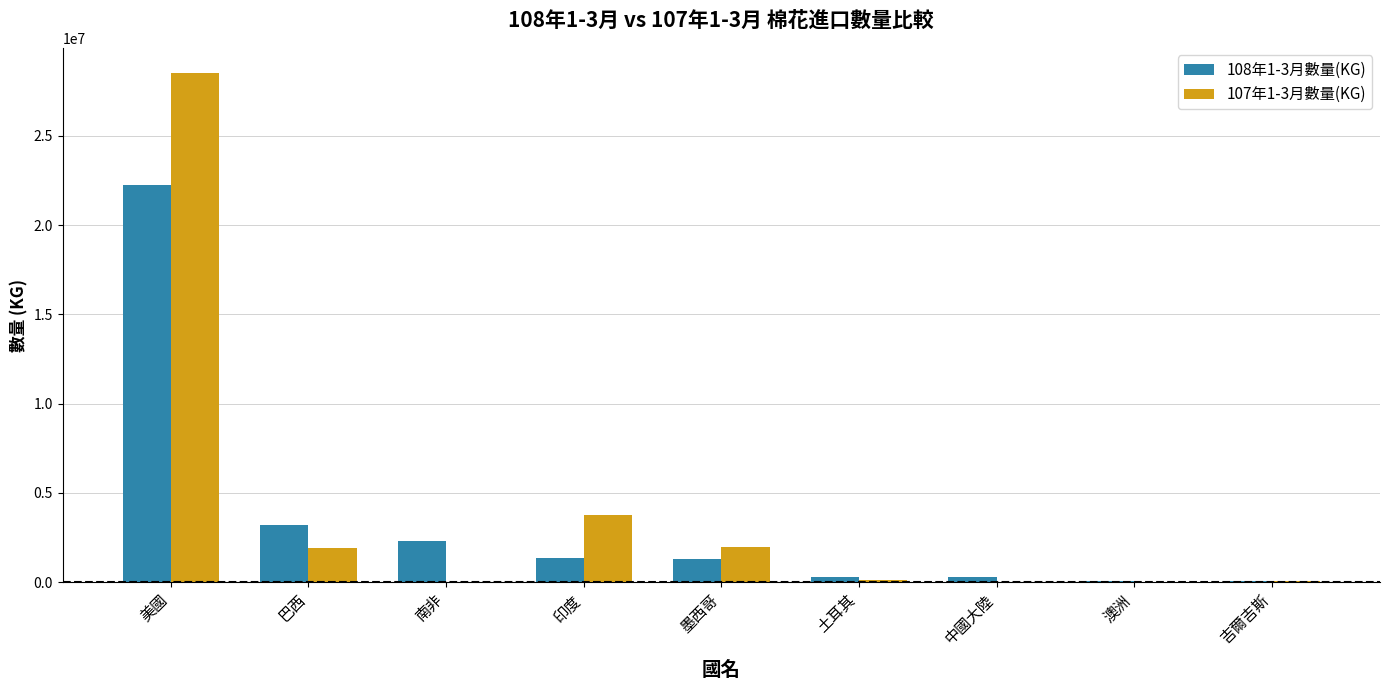

At which category does the chart reach its peak across all series?

美國